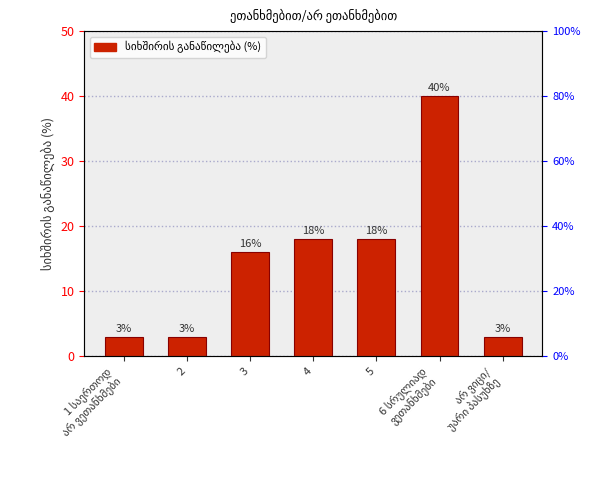

Reading left to right, transcribe all the data shown in this chart.

3	3	16	18	18	40	3